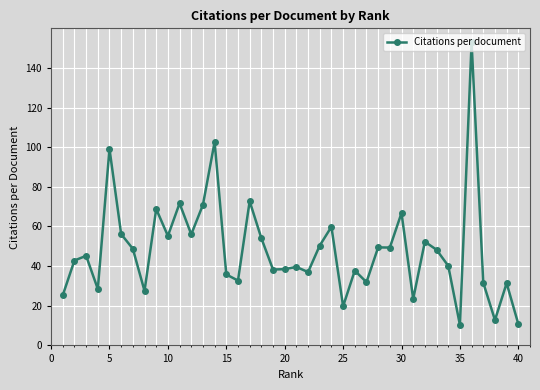

Count the number of values greater than 45.

20